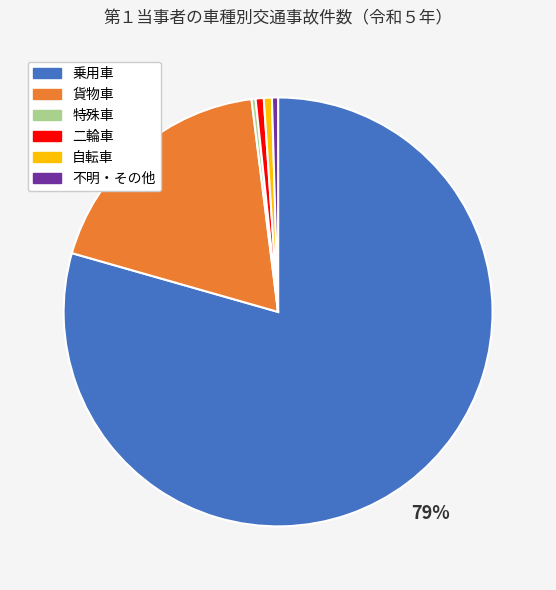

What percentage is the 貨物車 slice, to the nearest percent?

19%